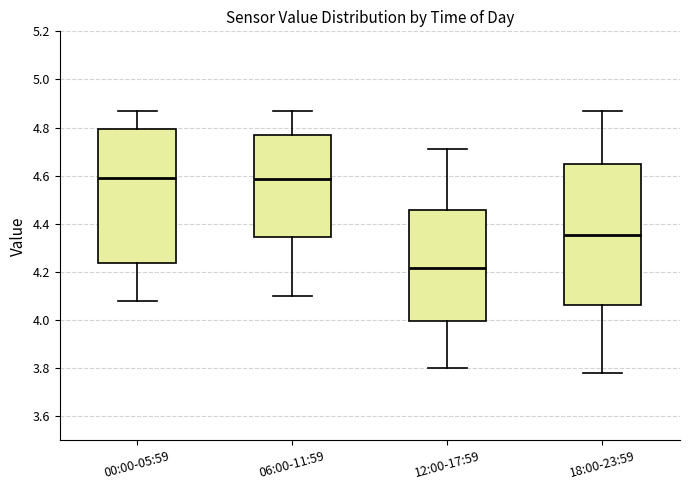

Where does the lower whisker of the box for 06:00-11:59 end on the y-axis? The values are not printed on the chart, so give them approximately, as read against the axis.

4.10